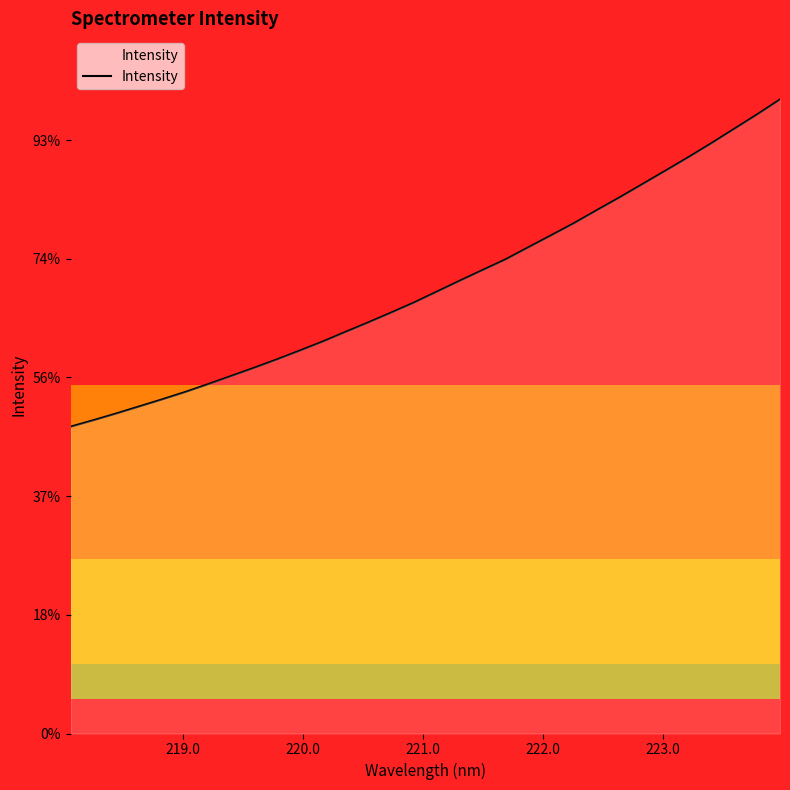

Does the chart display data point markers on the line(s)?

No